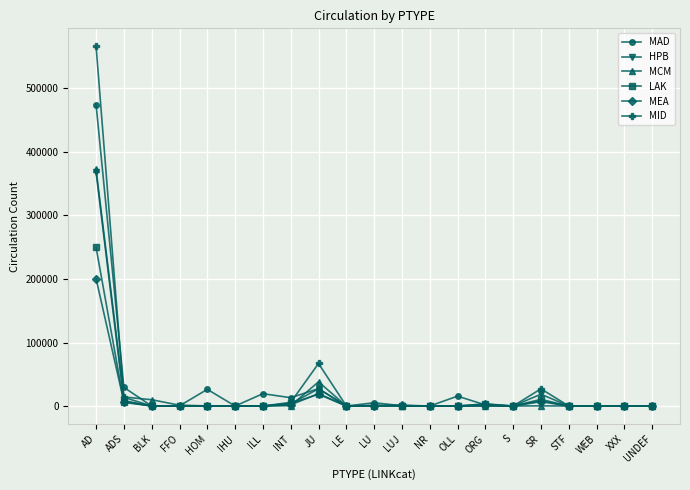

The value of MAD at IHU is -269366. True or false?

False